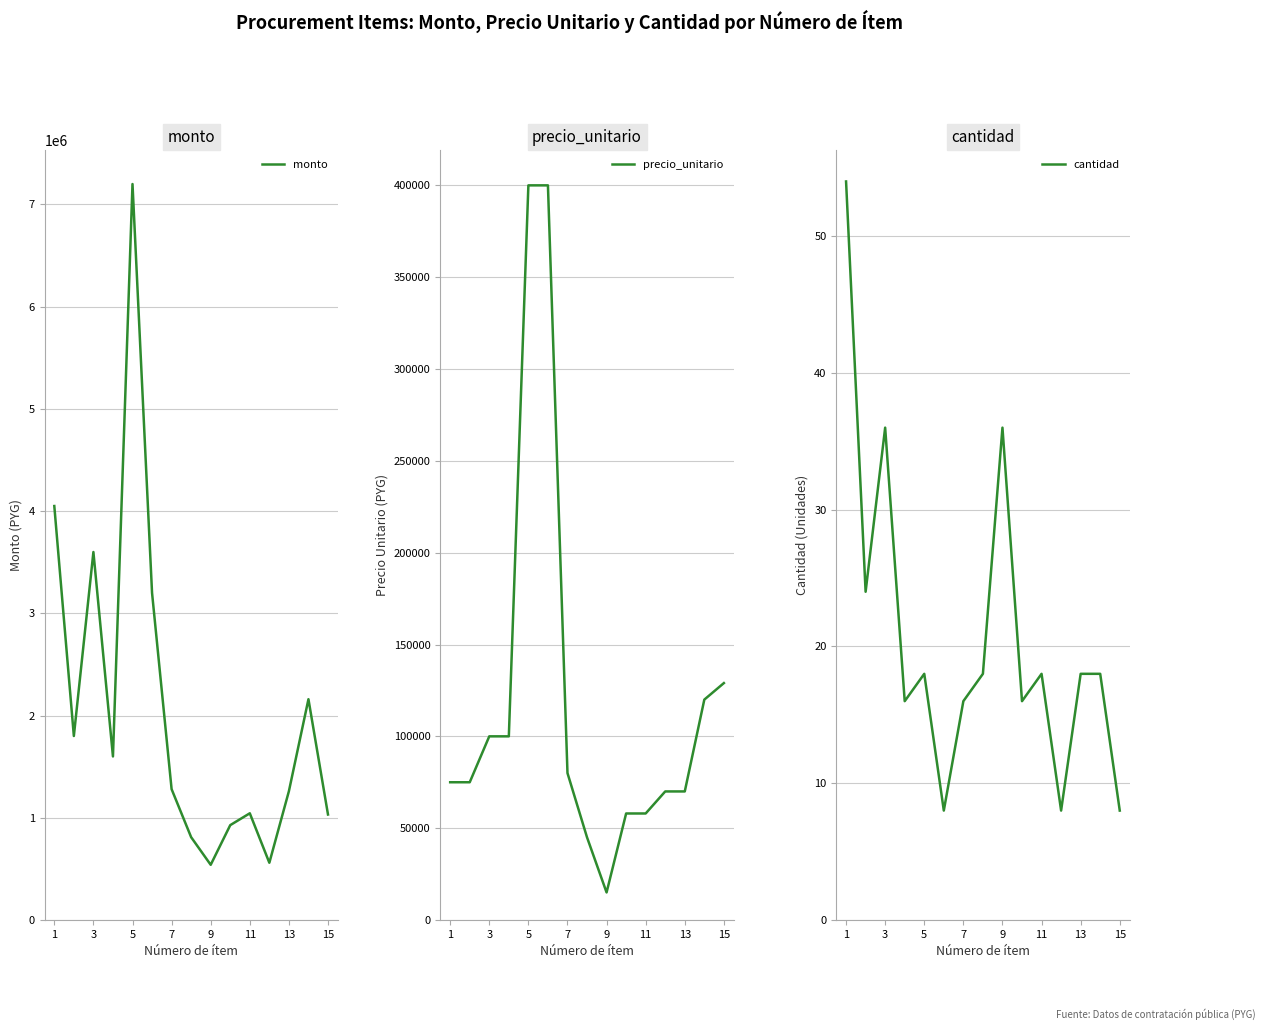

At which label does precio_unitario reach its minimum?

9